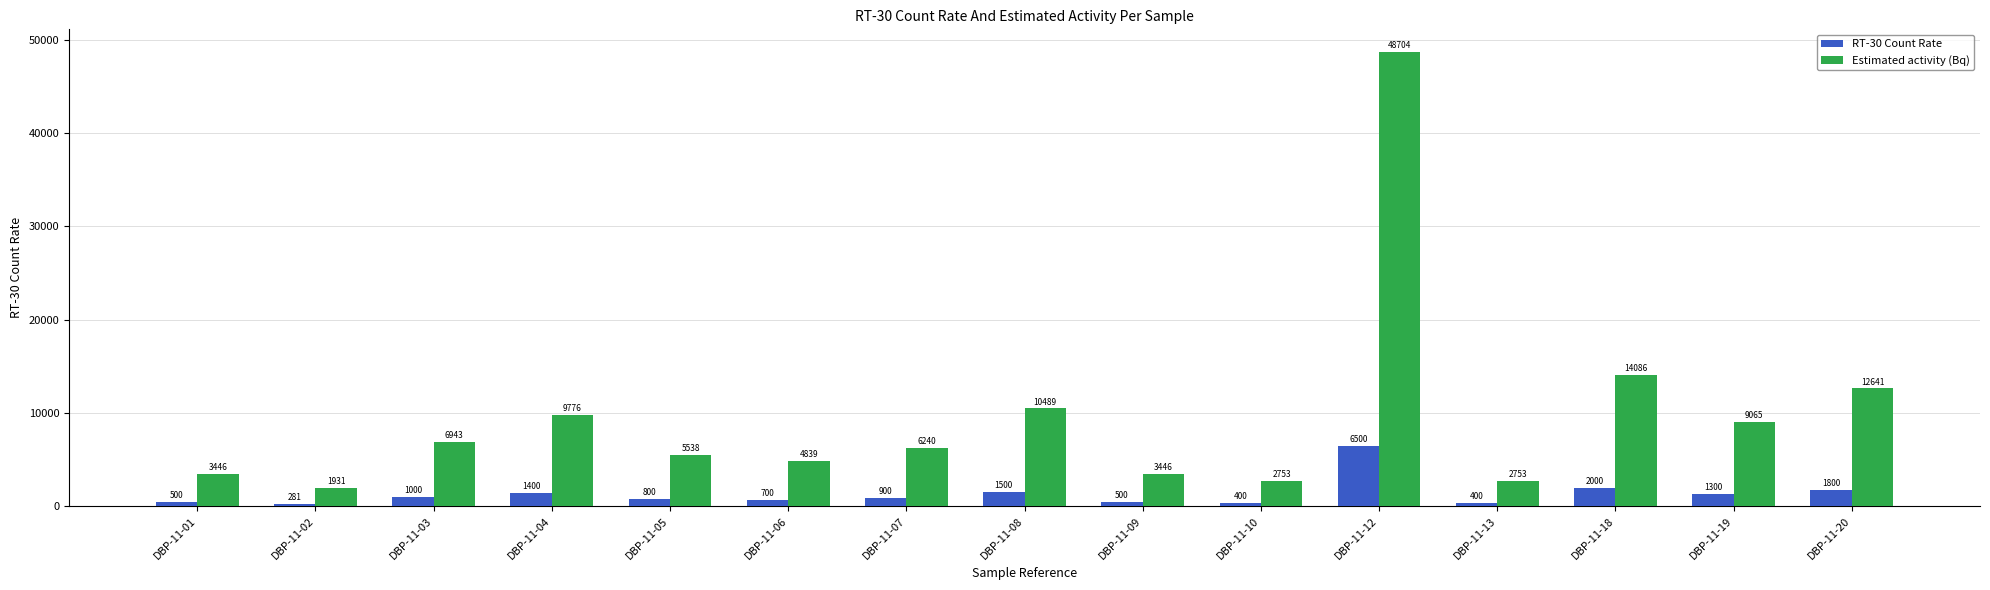

What is the total value across all series at DBP-11-02?

2211.8